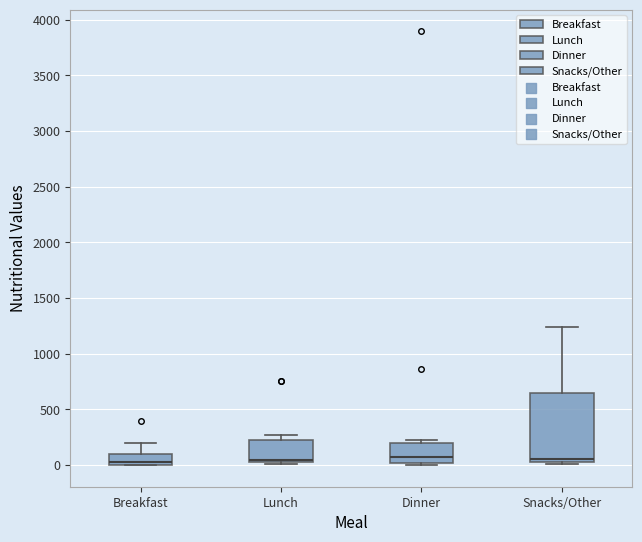

Reading left to right, read every box against the y-axis: the position of its median line, the range the box covers, and the ends of its whiskers. The values are not printed on the chart, so give them approximately, as read against the axis.

Breakfast: median 50, box 0 to 100, whiskers 0 to 200
Lunch: median 50 (just above the box's lower edge), box 50 to 200, whiskers 0 to 250
Dinner: median 100, box 0 to 200, whiskers 0 (just below the box's lower edge) to 200 (just above the box's upper edge)
Snacks/Other: median 50 (just above the box's lower edge), box 50 to 650, whiskers 0 to 1250